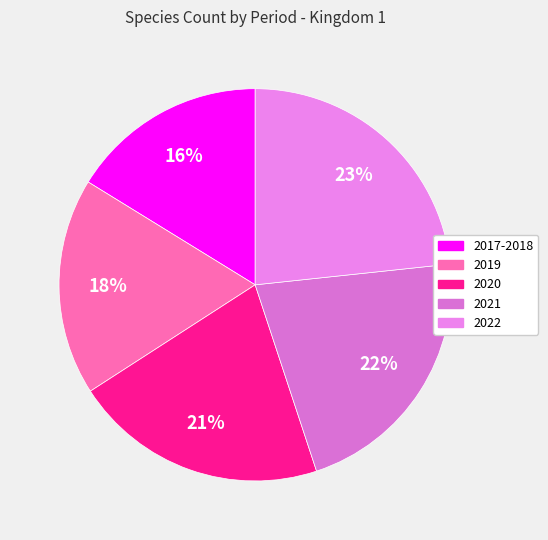

The 2019 slice represents 10% of the pie. True or false?

False